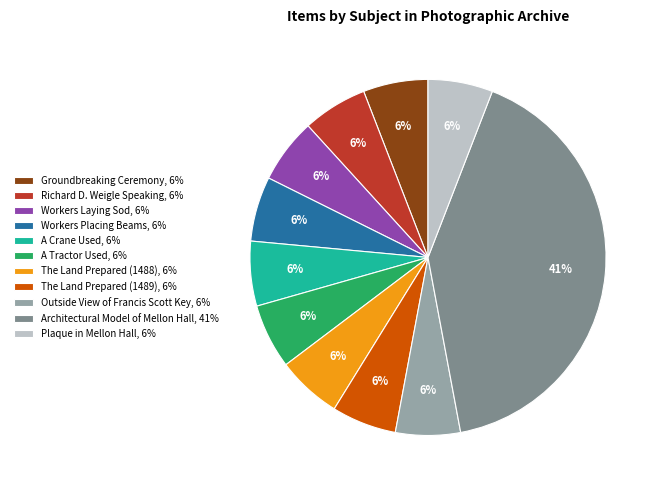

Is there any slice that represents more than half of the pie?

No